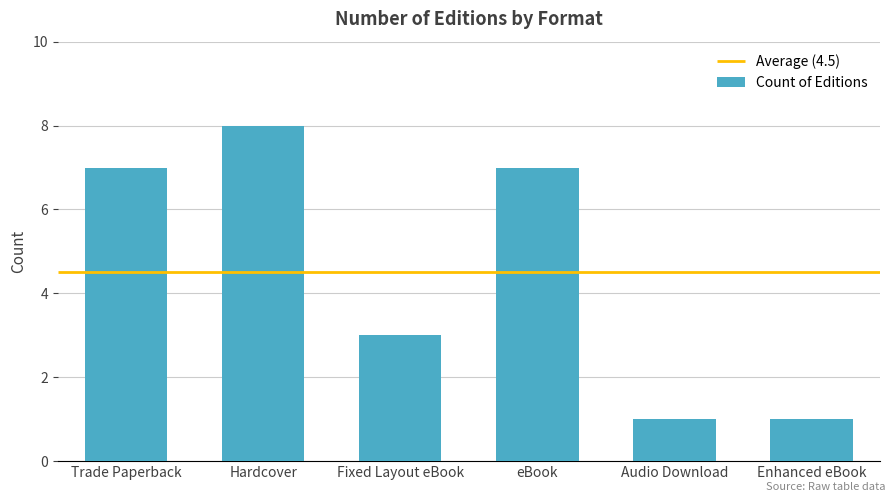

Count the number of values greater than 7.

1